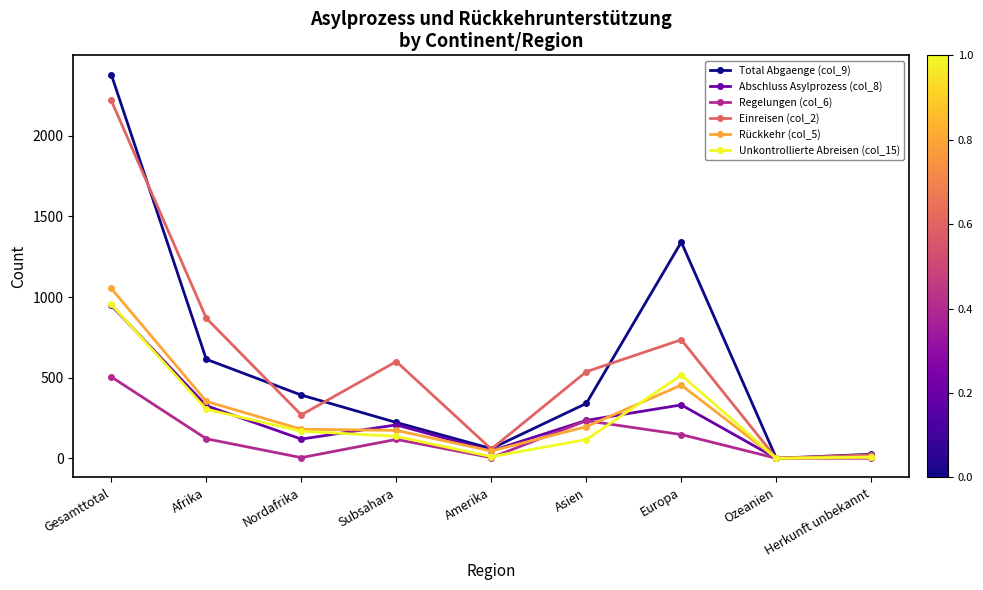

At which category does Regelungen (col_6) reach its first local peak?

Subsahara